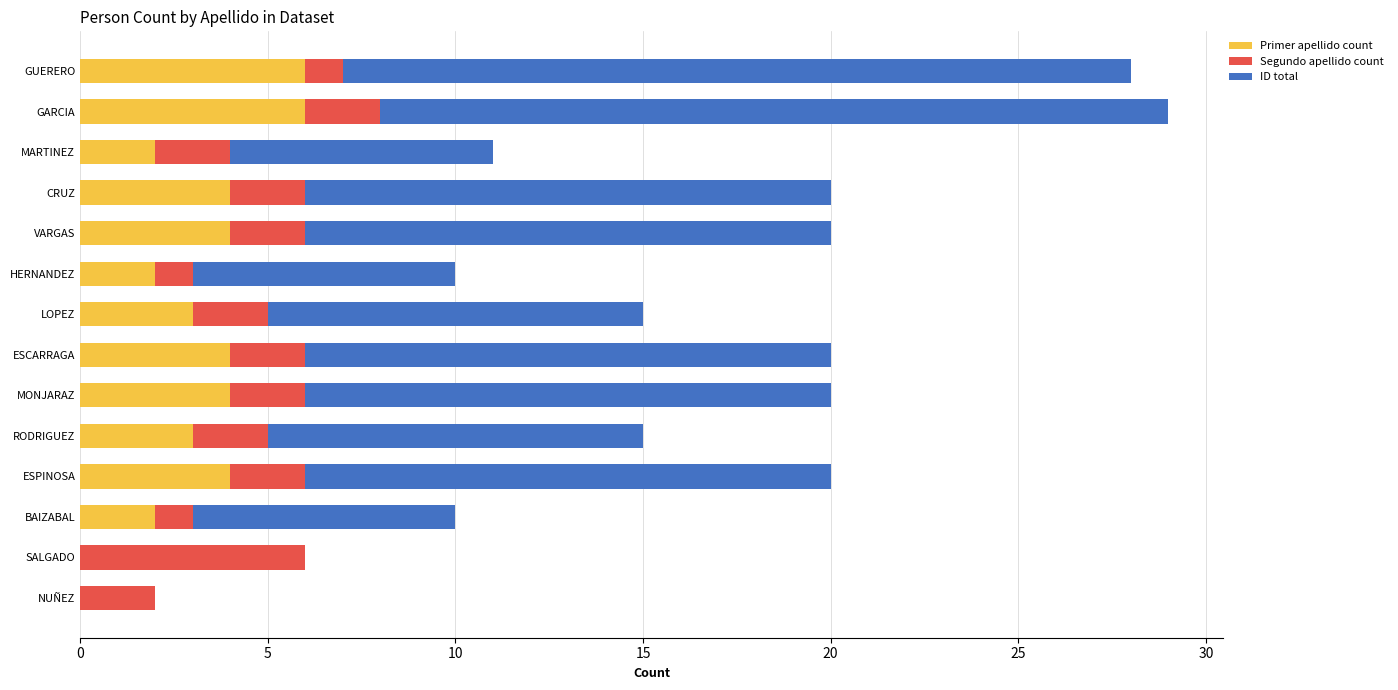

What is the maximum value for Primer apellido count?

6